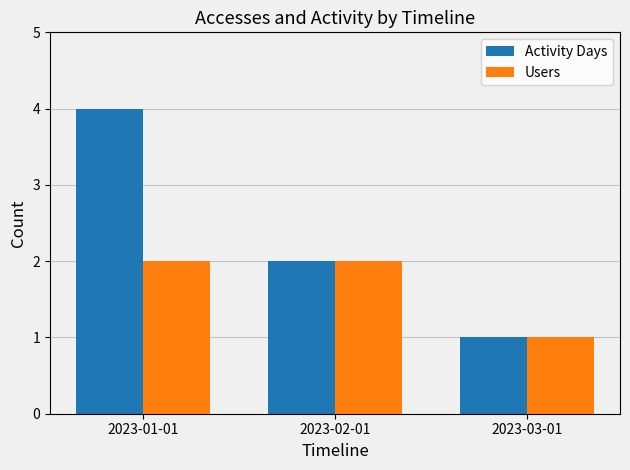

The Users series shows 1 at 2023-03-01. True or false?

True